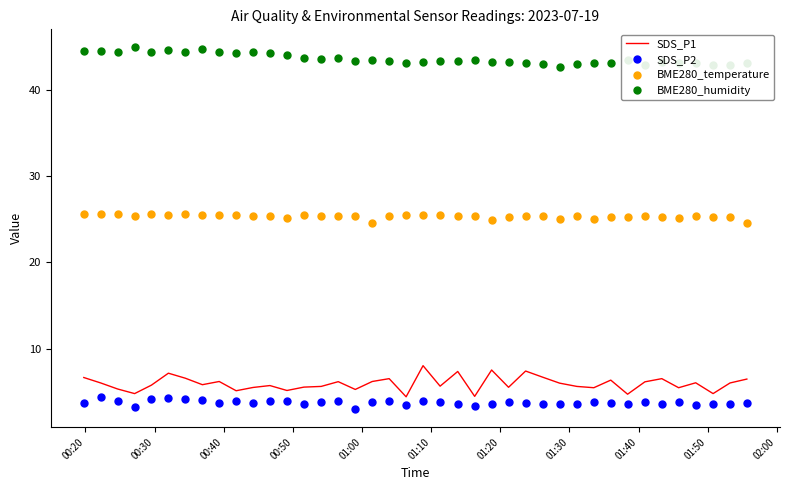

True or false: SDS_P2 and SDS_P1 cross at least once.

False